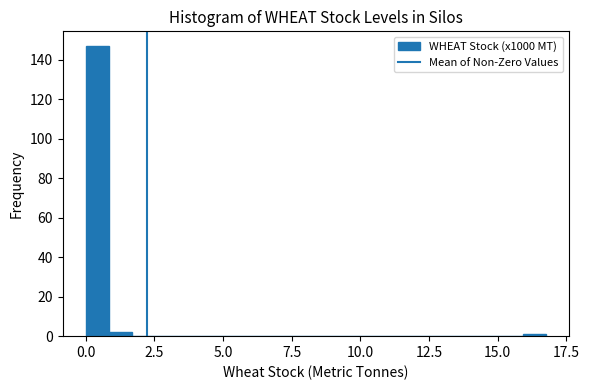

Read against the x-axis, roughly where is the centre of the tallest bar?

0.5